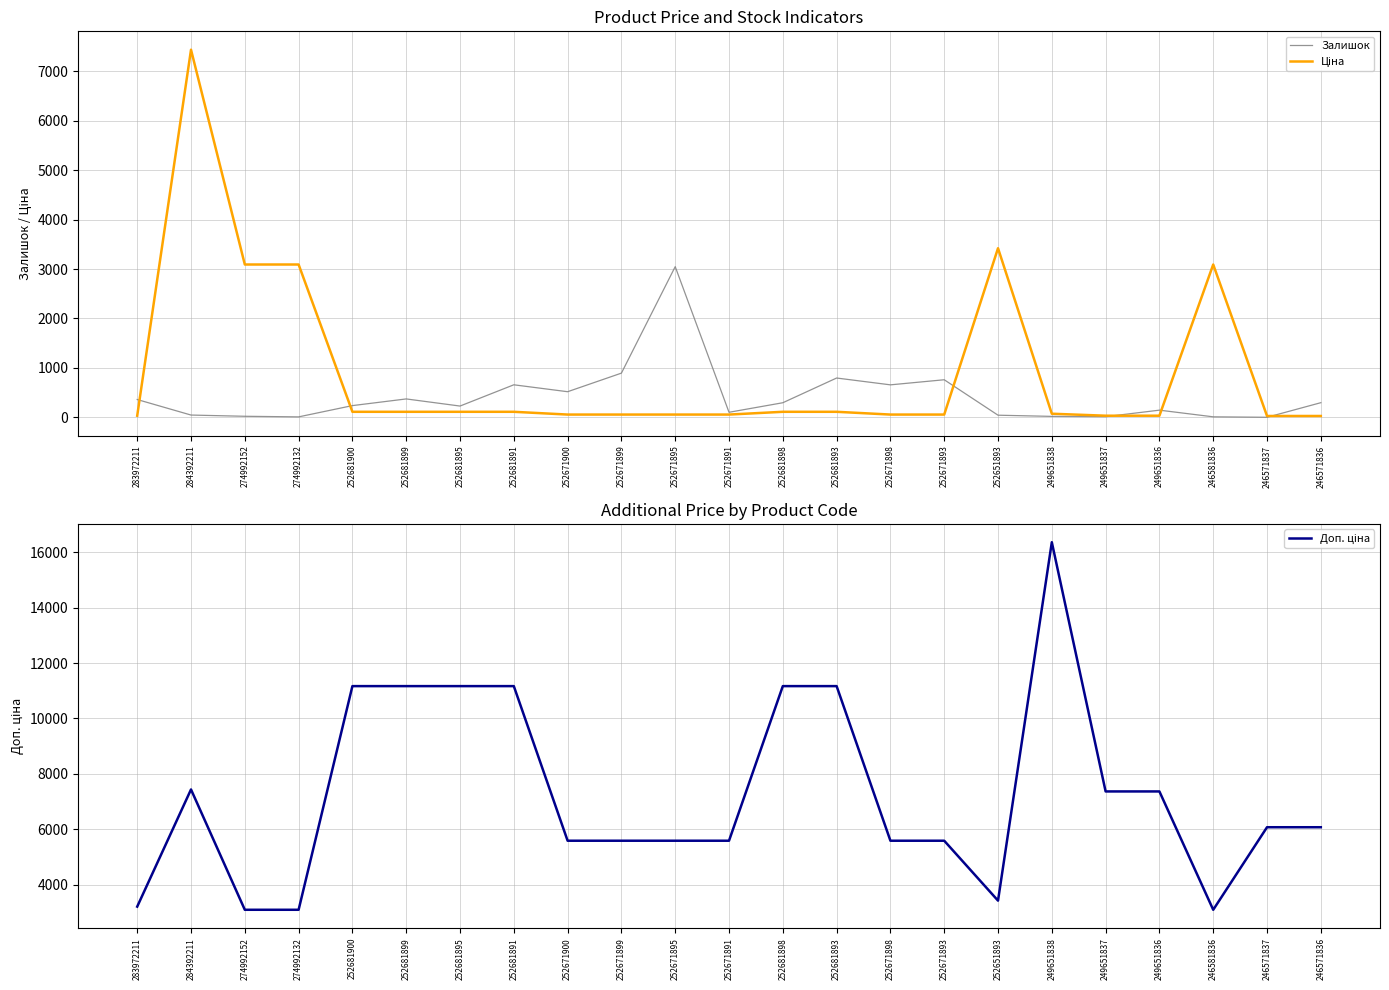

Between 252681893 and 249651836, which series saw the biggest shift?

Доп. ціна